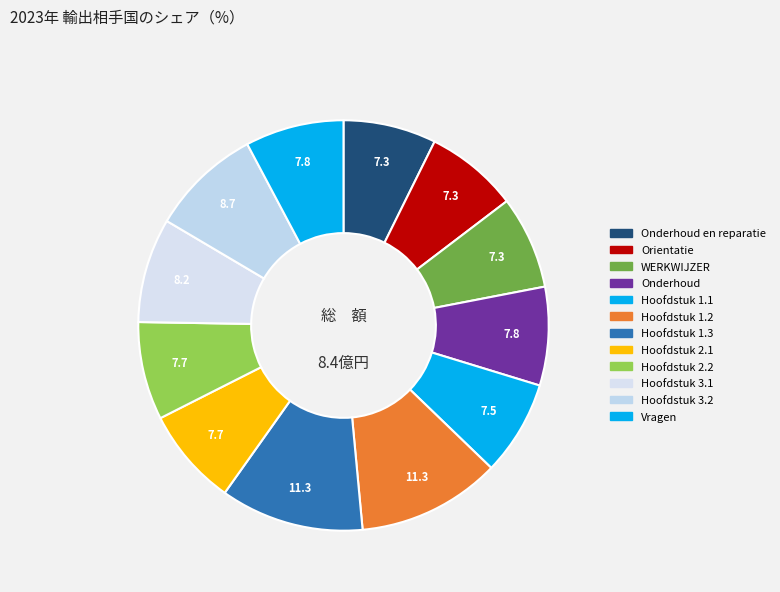

How many segments does this pie chart have?

12